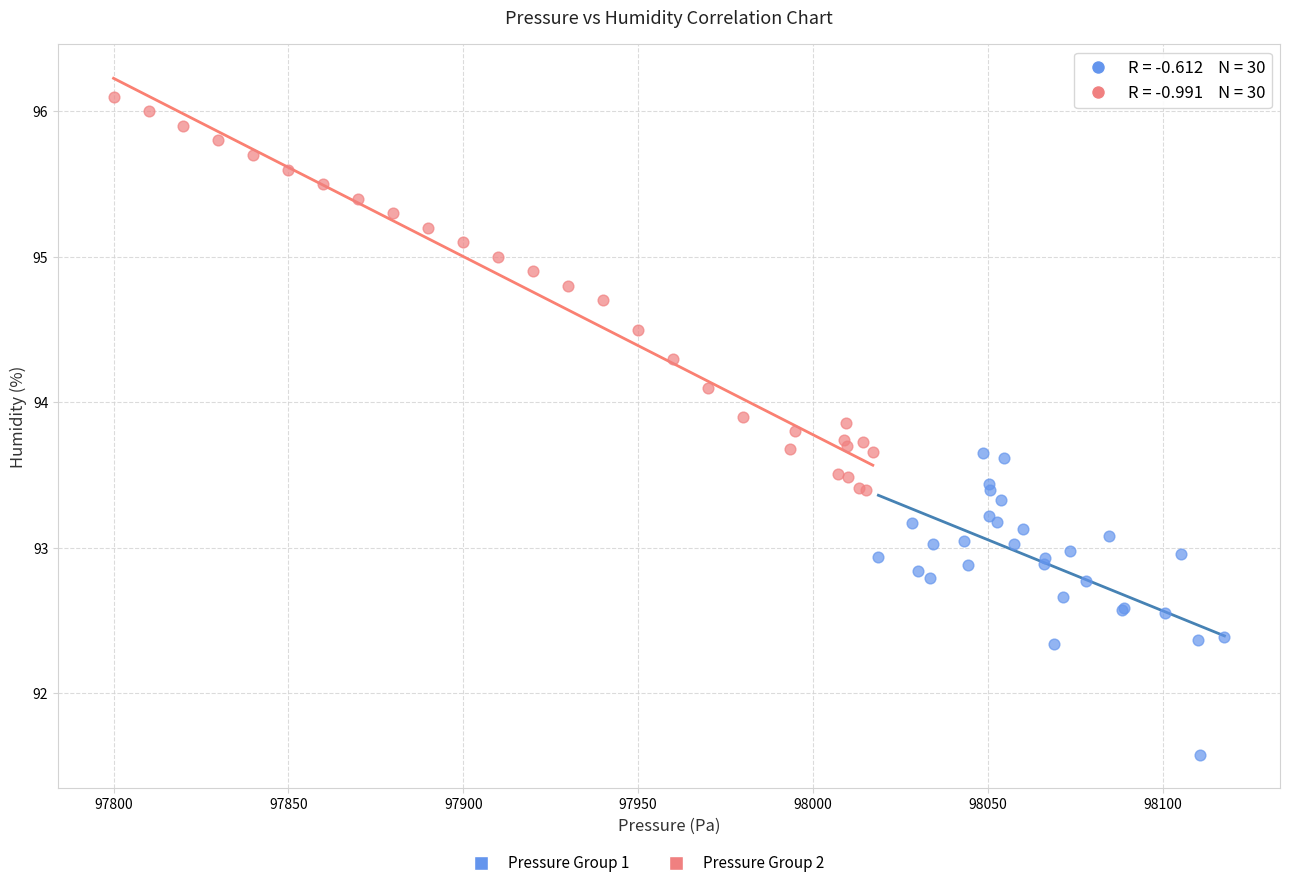

Which series contains the lowest Y value?

Pressure Group 1